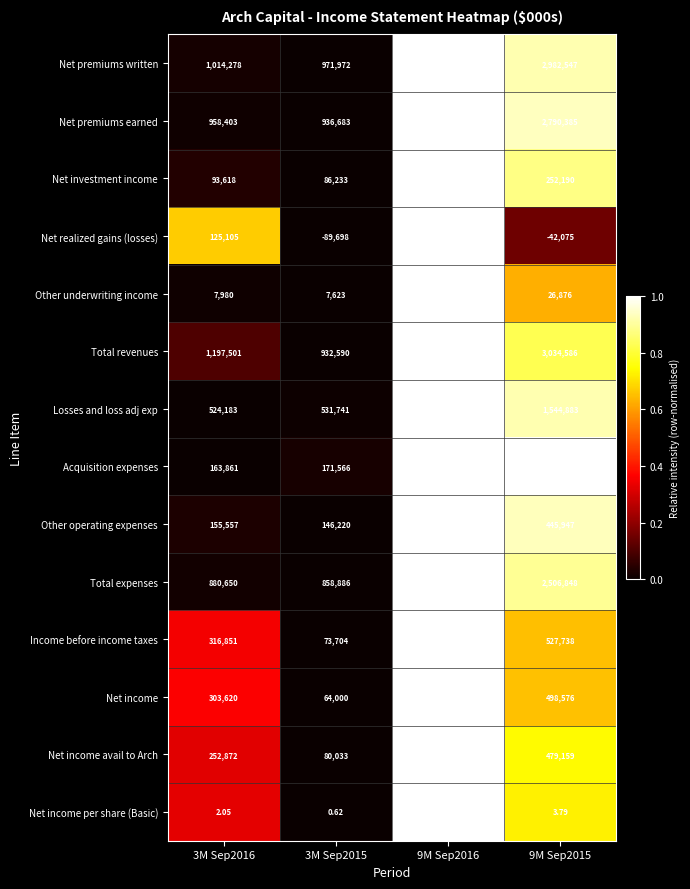

Which series has the widest spread of values?

Total revenues